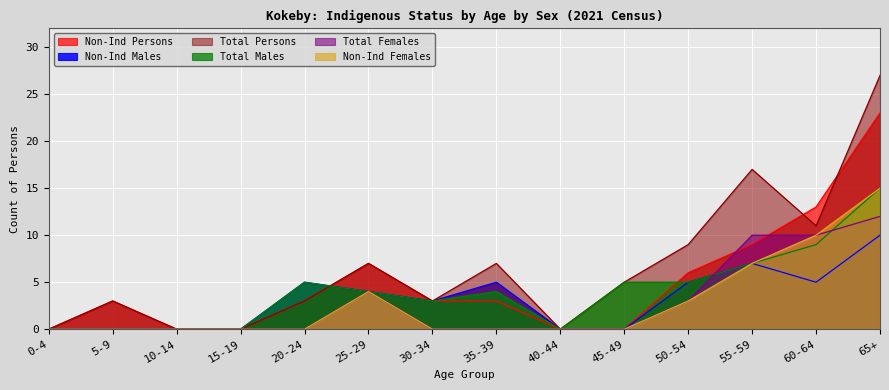

What is the sum of all Non-Ind Females values?

39